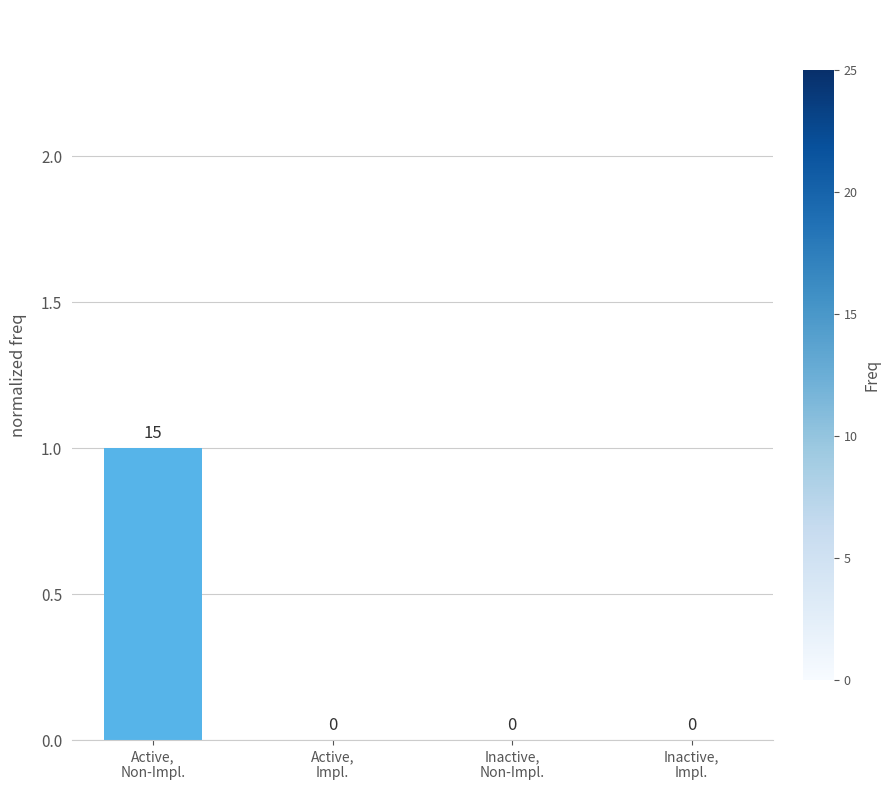

Are the bars grouped side by side (vs. stacked)?

No